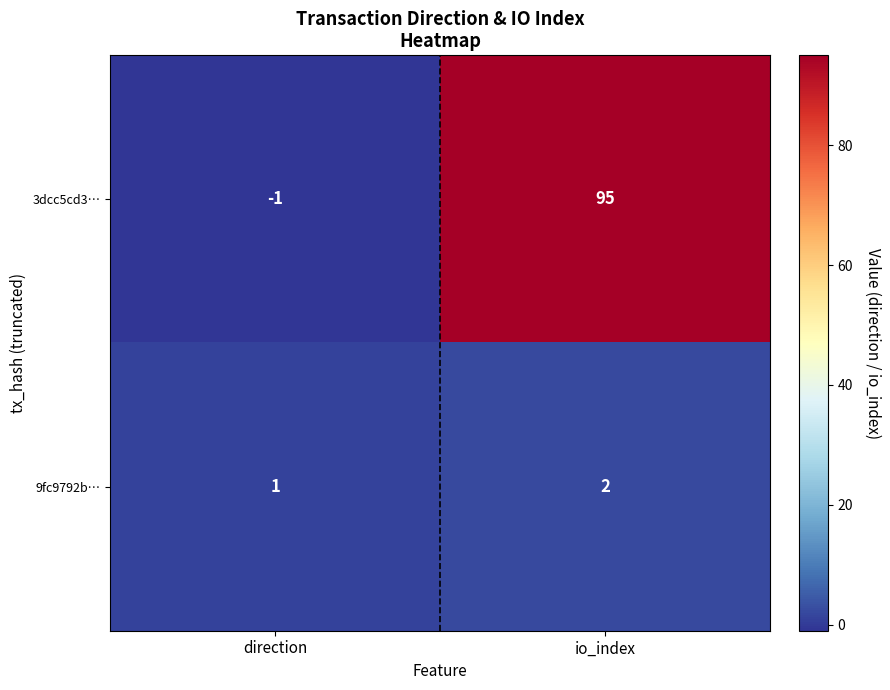

What is the difference between the maximum and minimum values in the 3dcc5cd3… series?

96